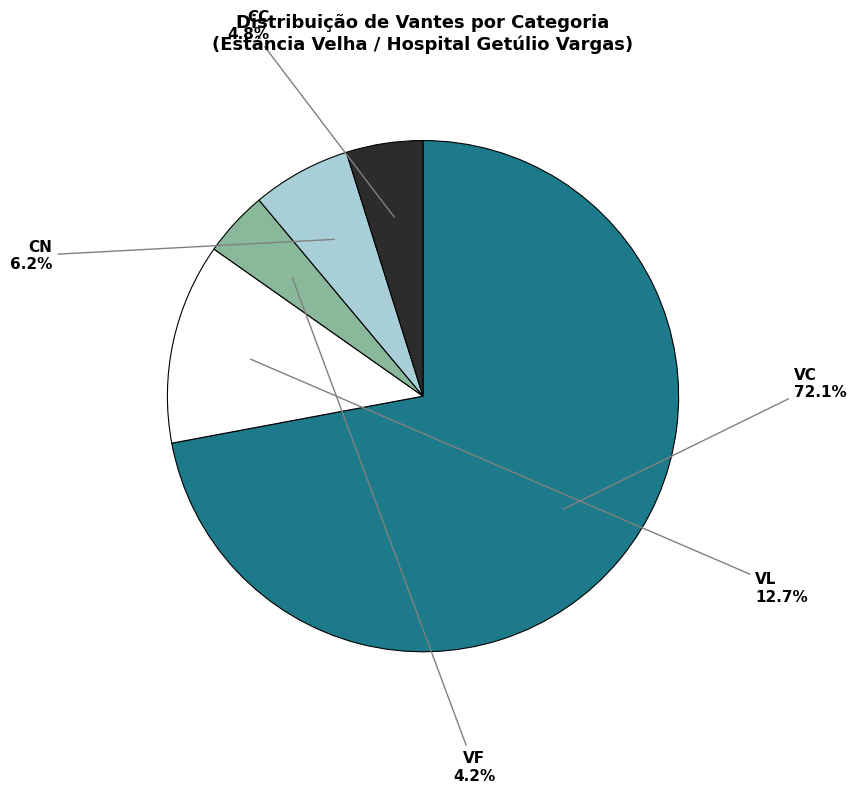

How many slices are in this pie chart?

5